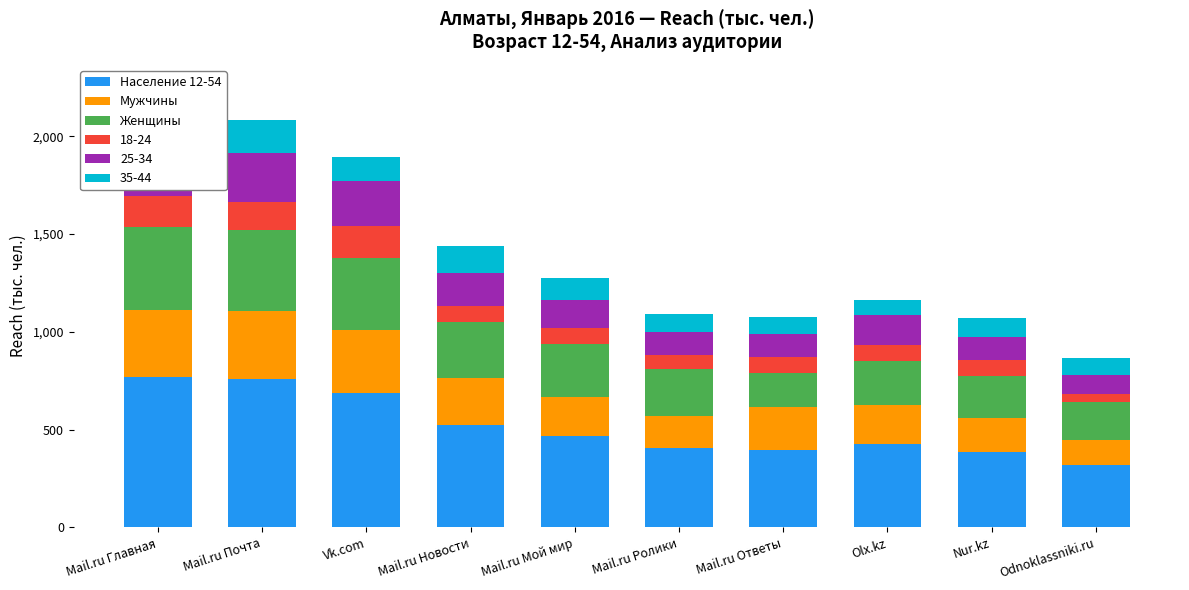

What is the minimum value shown in the chart?

126.6